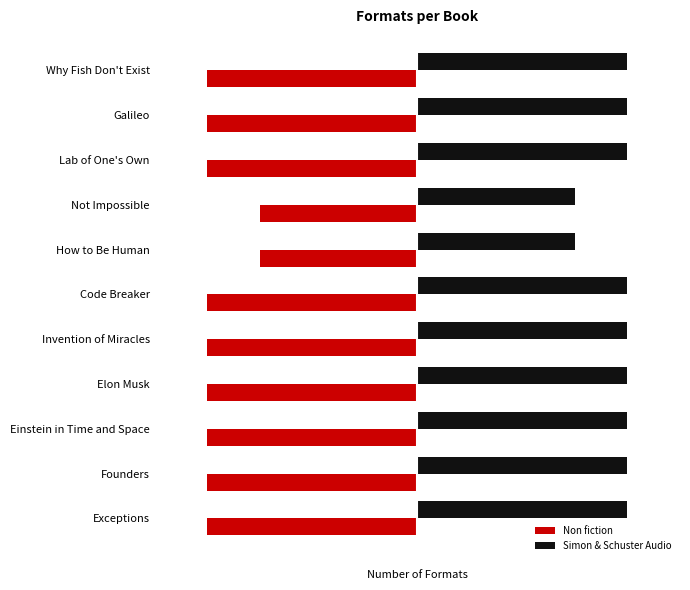

What are all the series names shown in the legend?

Non fiction, Simon & Schuster Audio